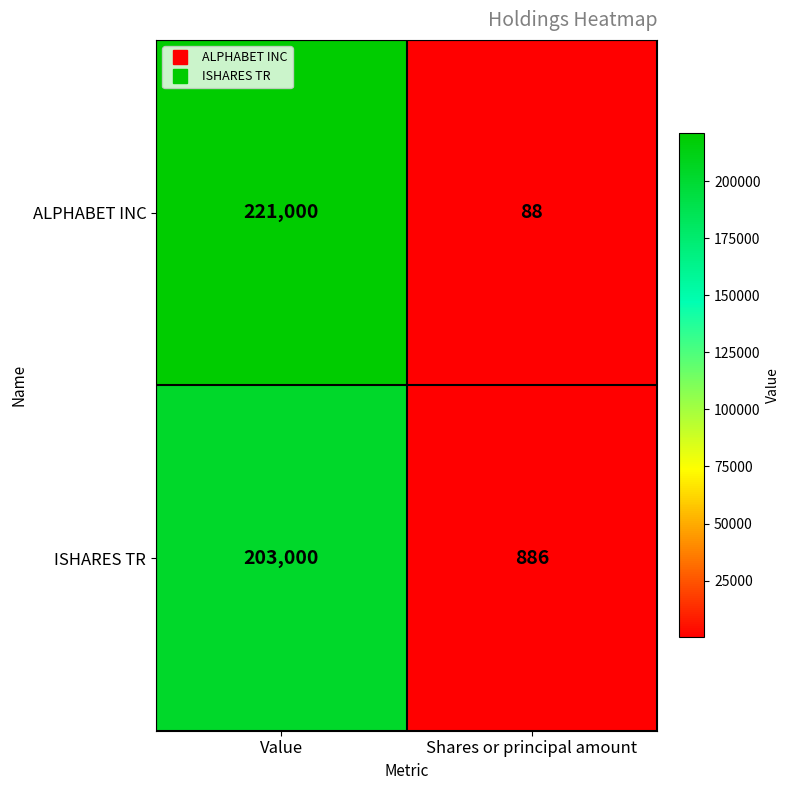

The value of ISHARES TR at Value is 203000. True or false?

True